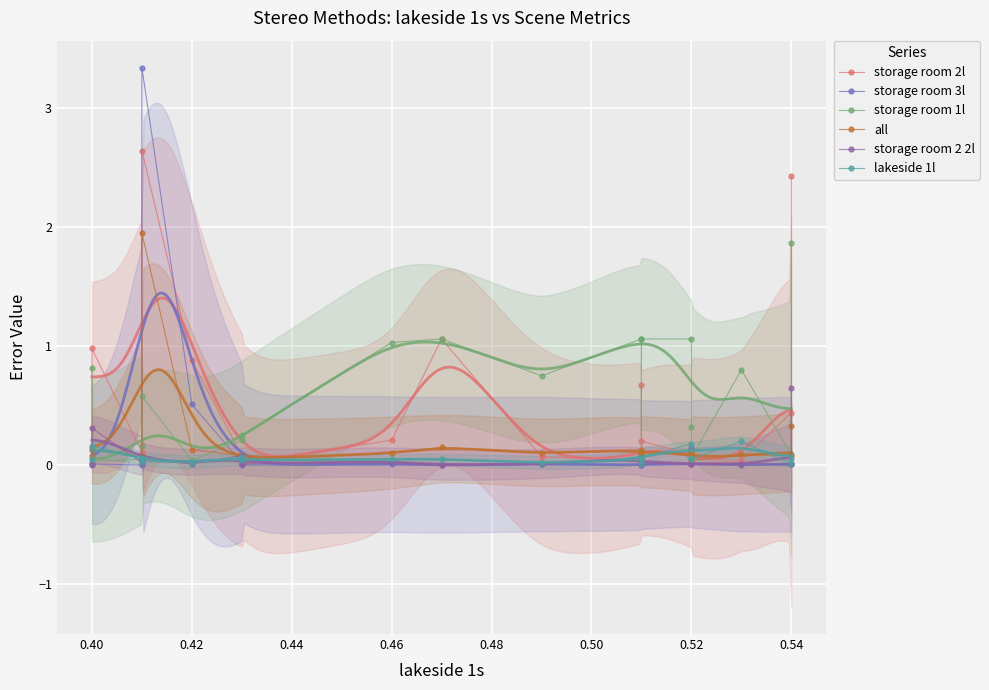

Rank the series by their maximum value, from highest to lowest.

storage room 3l, storage room 2l, all, storage room 1l, storage room 2 2l, lakeside 1l